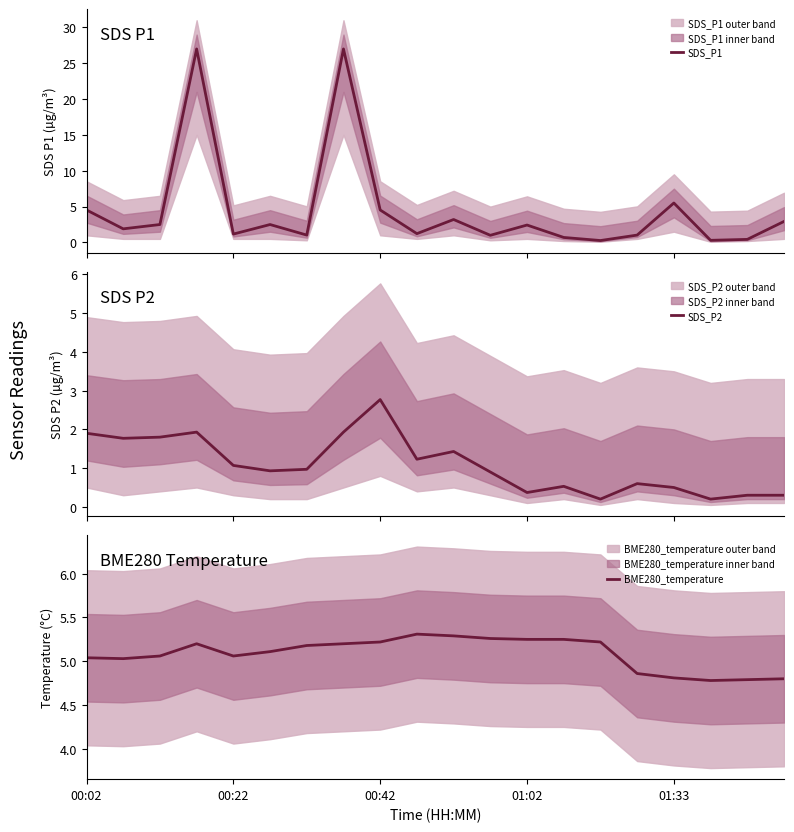

Between 01:33 and 10, which is larger?

10